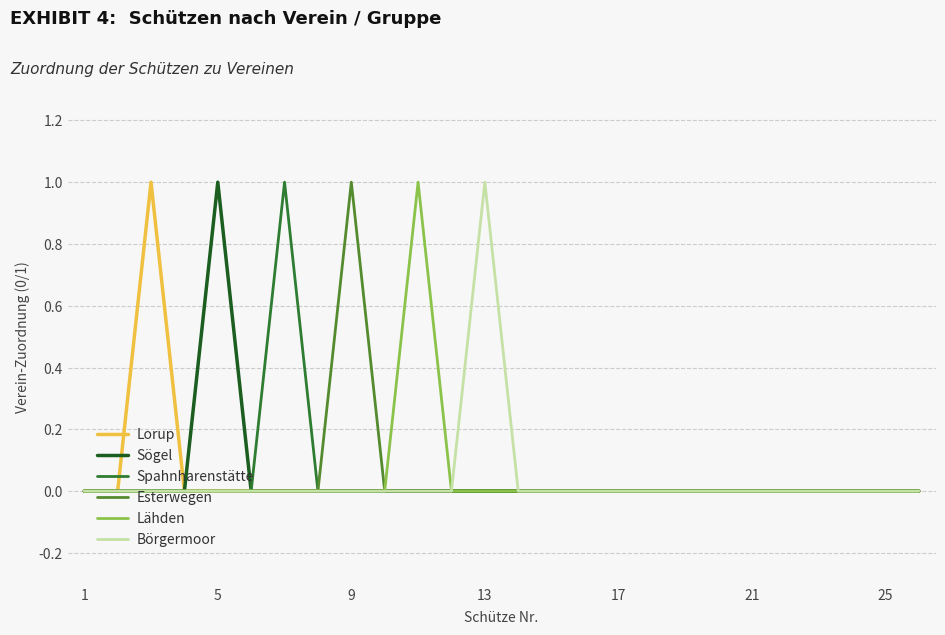

Count the Esterwegen values in the range 0 to 1.

26